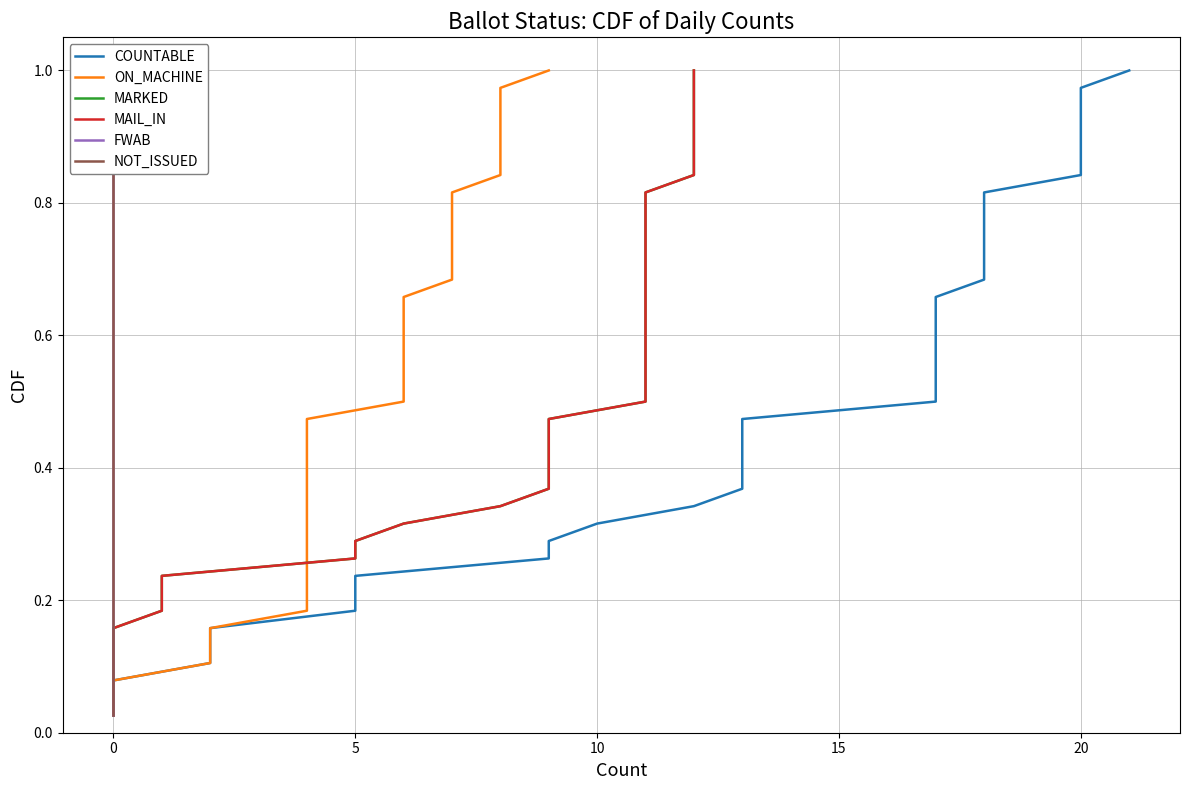

At how many categories does at least one series exceed 0?

38